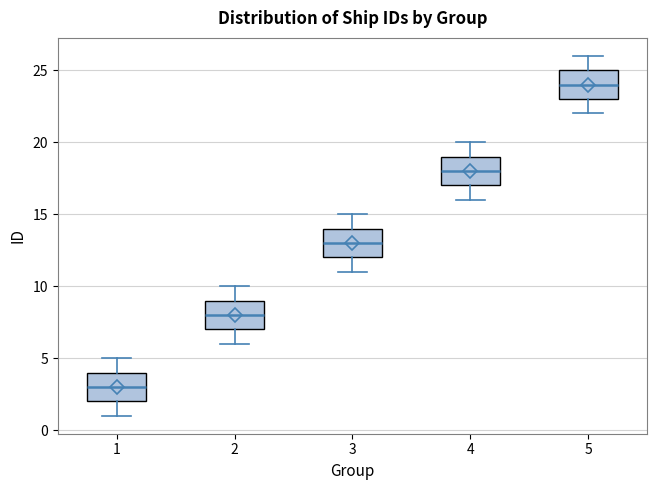

Where does the upper whisker of the box at x = 3 end on the y-axis? The values are not printed on the chart, so give them approximately, as read against the axis.

15